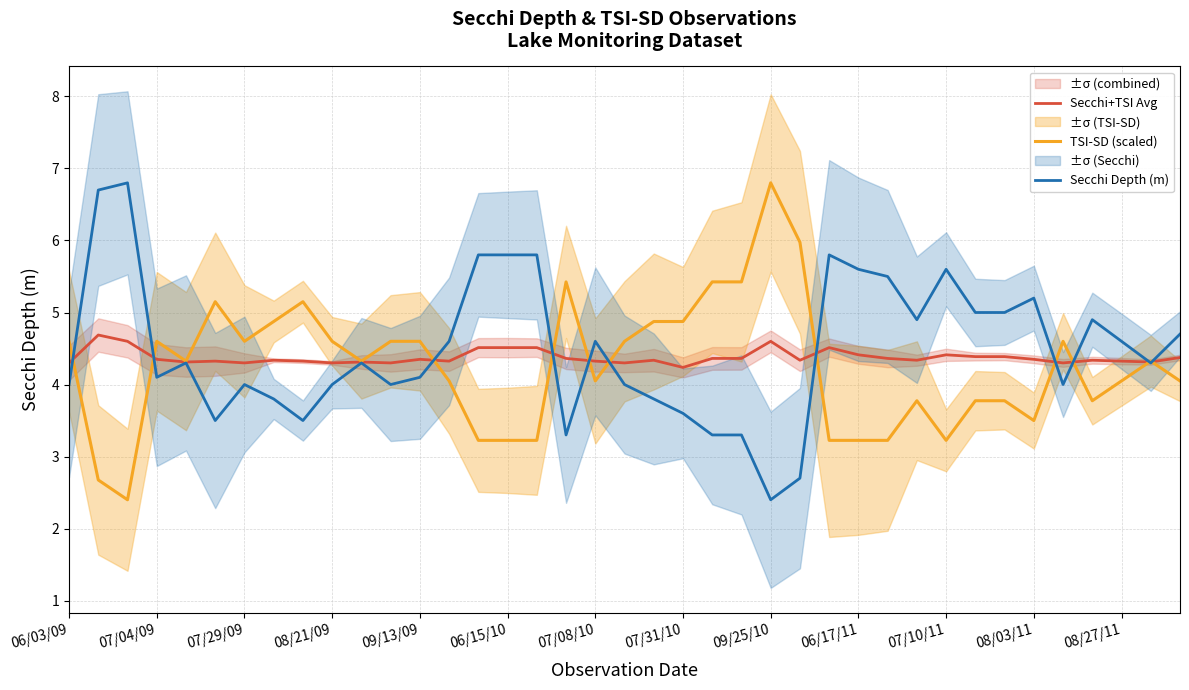

The value of TSI-SD (scaled) at 08/03/11 is 3.5. True or false?

True